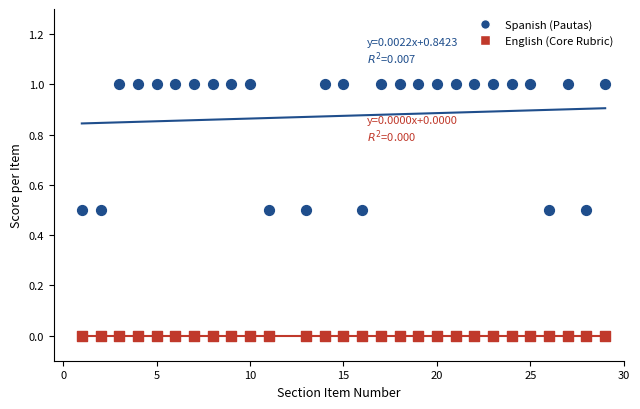

Which series reaches the minimum Y coordinate?

English (Core Rubric)